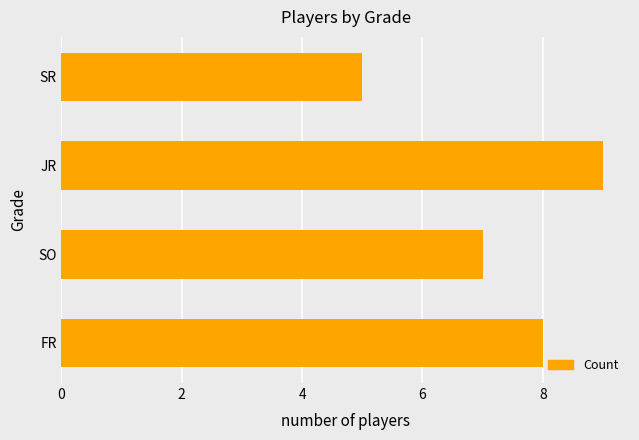

What is the greatest value displayed?

9